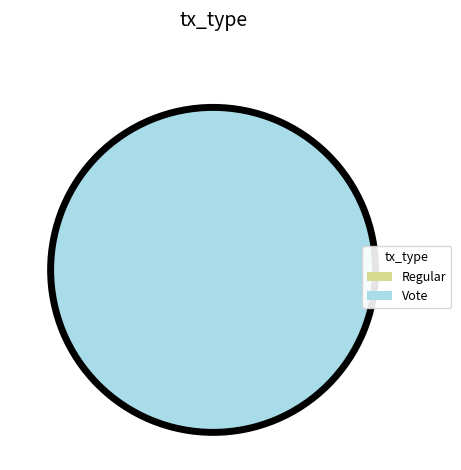

Is it true that Vote is 100% of the pie?

True